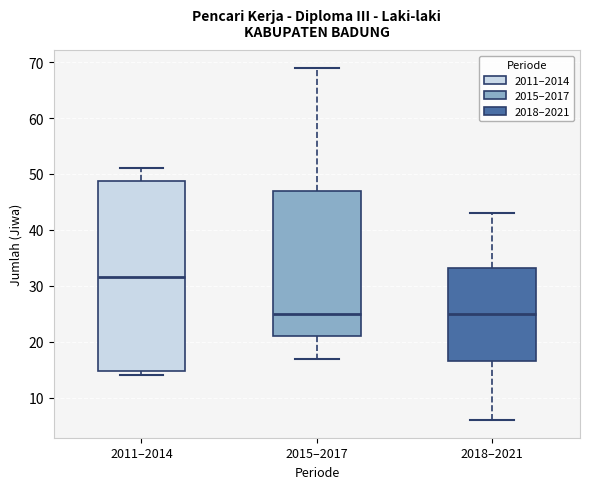

Reading left to right, transcribe this box plot: for each box, give where its median line is, the range the box spans, and where its two whiskers end, as read against the y-axis. The values are not printed on the chart, so give them approximately, as read against the axis.

2011–2014: median 32, box 15 to 49, whiskers 14 to 51
2015–2017: median 25, box 21 to 47, whiskers 17 to 69
2018–2021: median 25, box 17 to 33, whiskers 6 to 43